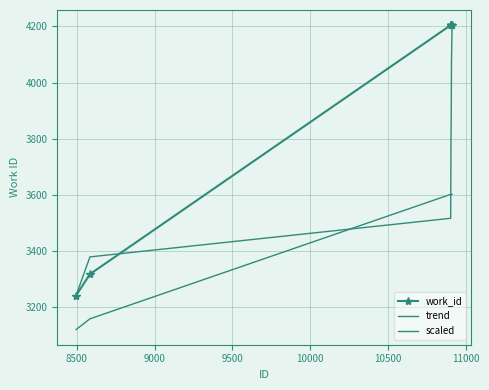

Count the number of categories in the chart.

8